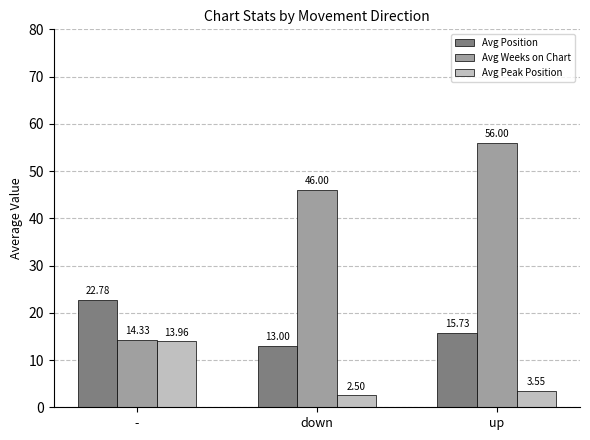

What is the average value of the Avg Peak Position series?

6.7